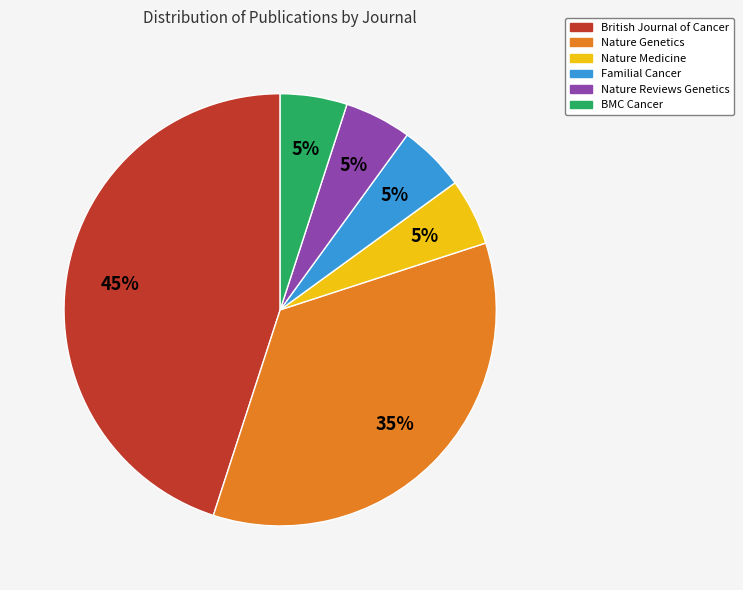

To the nearest percent, what percentage of the pie is British Journal of Cancer?

45%